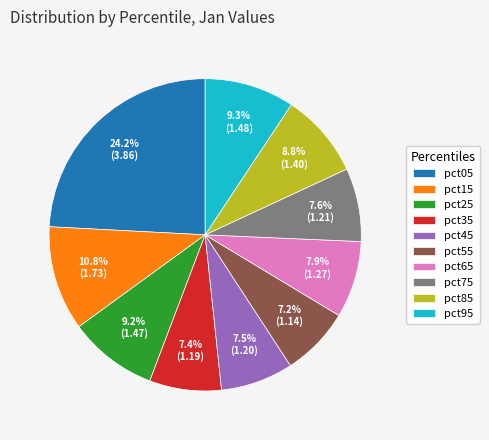

What portion of the pie excludes pct35?

92.6%